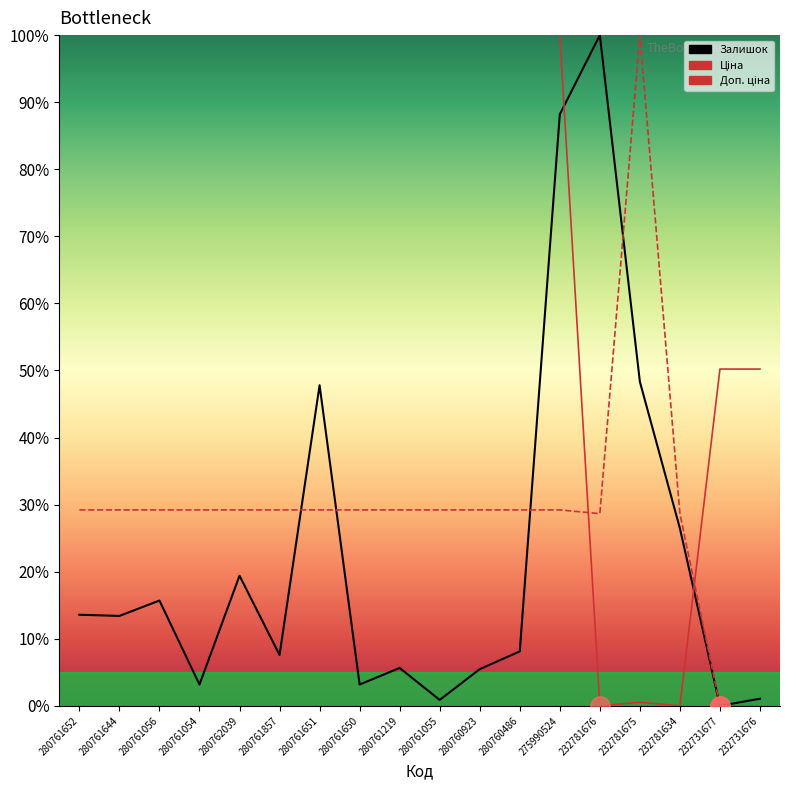

What position from the right is 280761650?

11